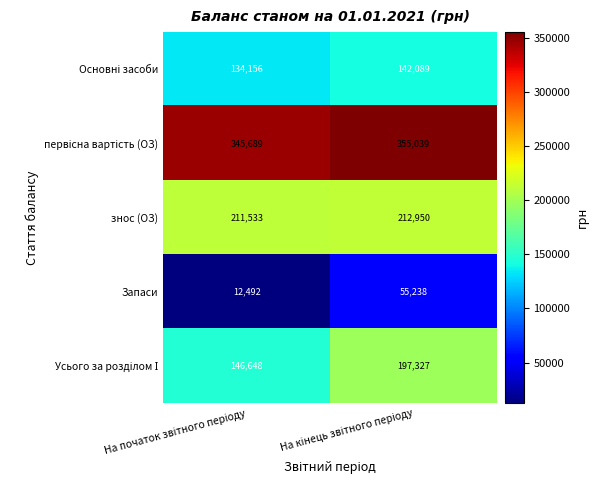

What is the minimum value for знос (ОЗ)?

211533